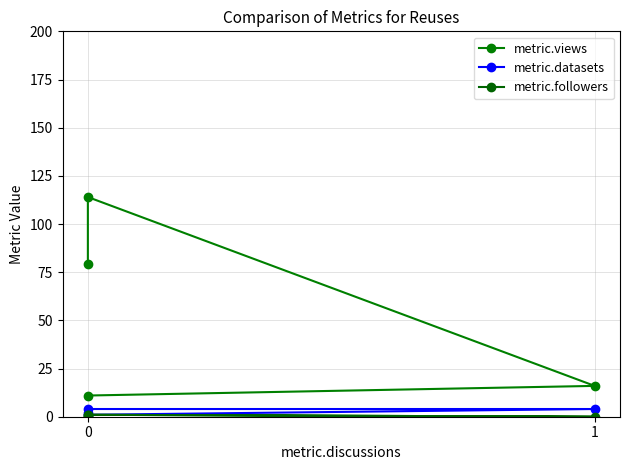

Which series has the largest range (max minus min)?

metric.views